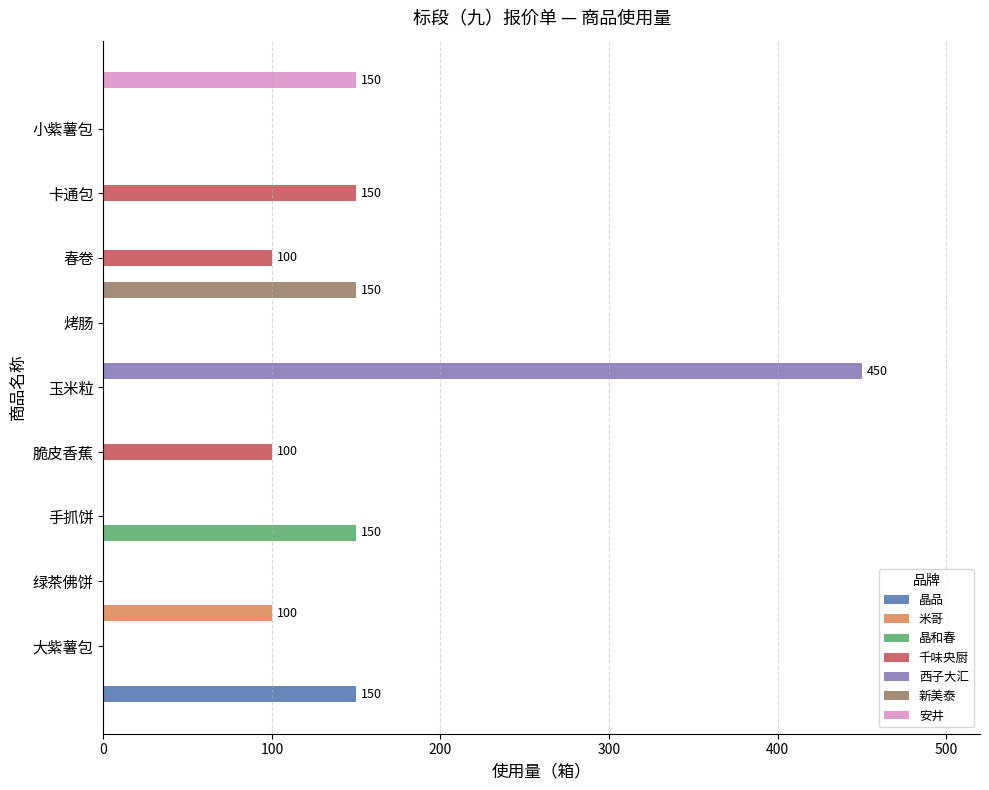

What is the approximate value at 绿茶佛饼, to the nearest 5?

100